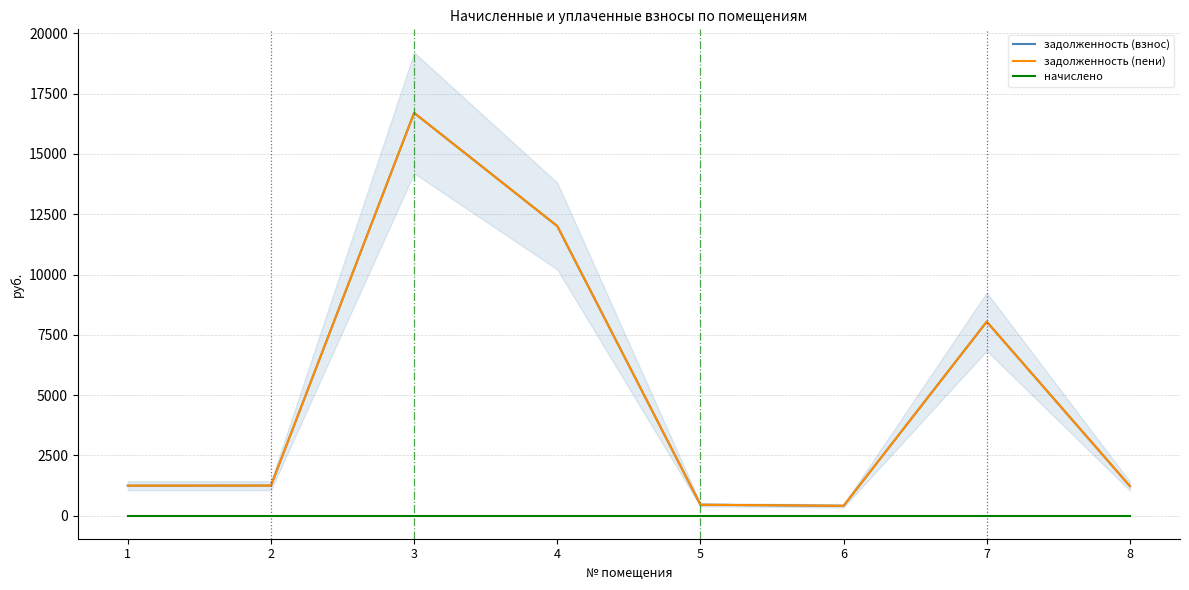

True or false: задолженность (взнос) and задолженность (пени) cross at least once.

False